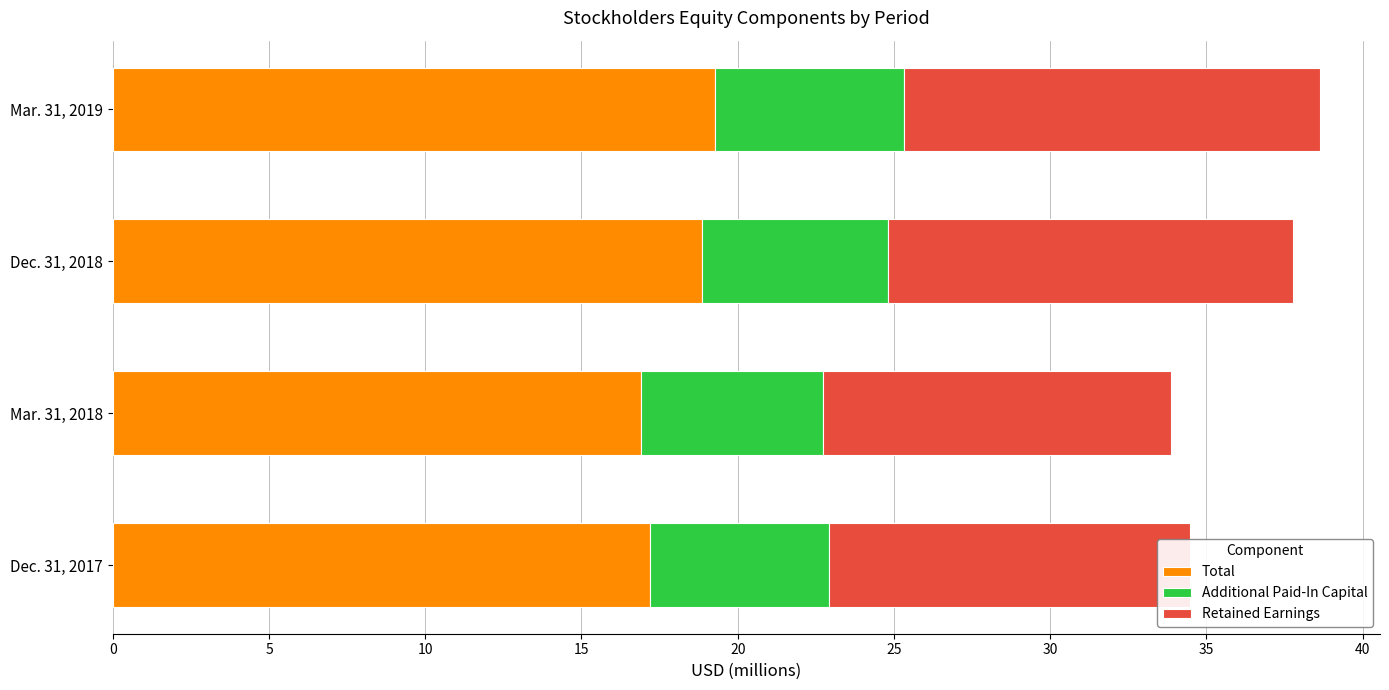

The value of Total at Mar. 31, 2019 is 19.3. True or false?

True